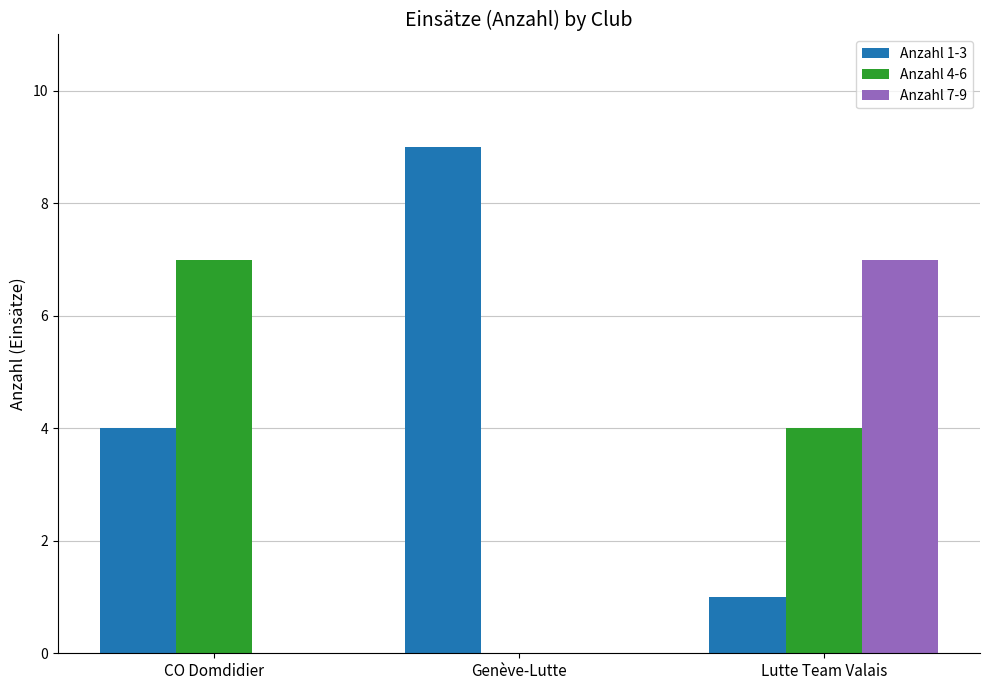

Is it true that Anzahl 1-3 equals 13 at Genève-Lutte?

False